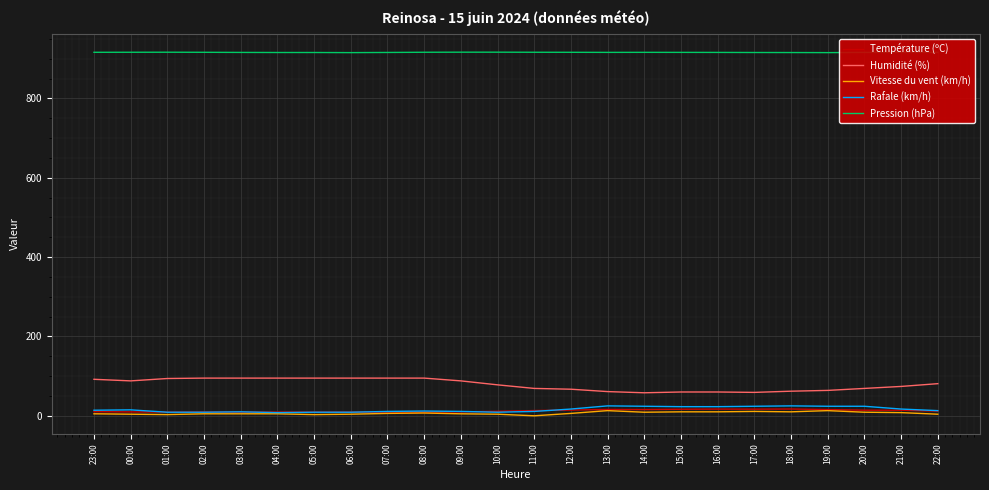

How many lines are shown in the chart?

5